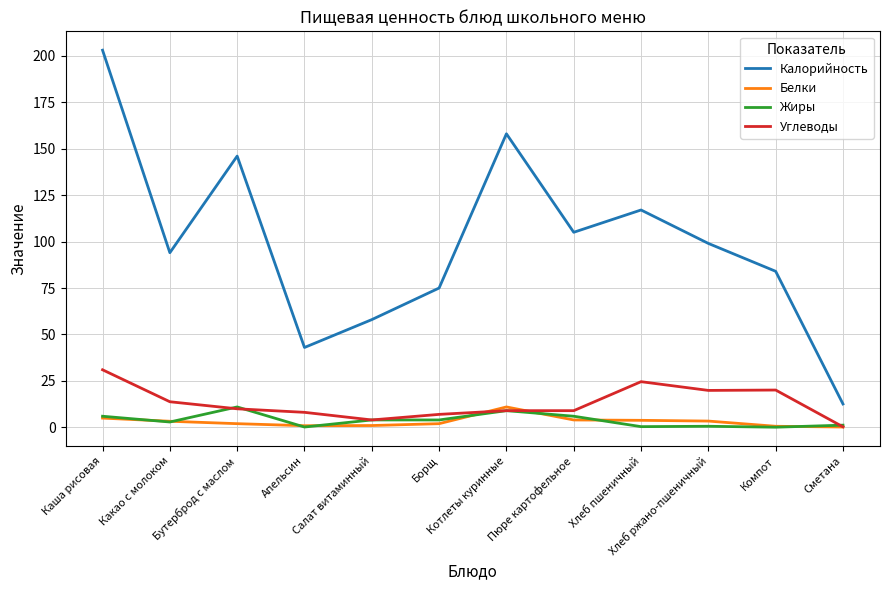

Where does the Белки series first go above 3?

Каша рисовая